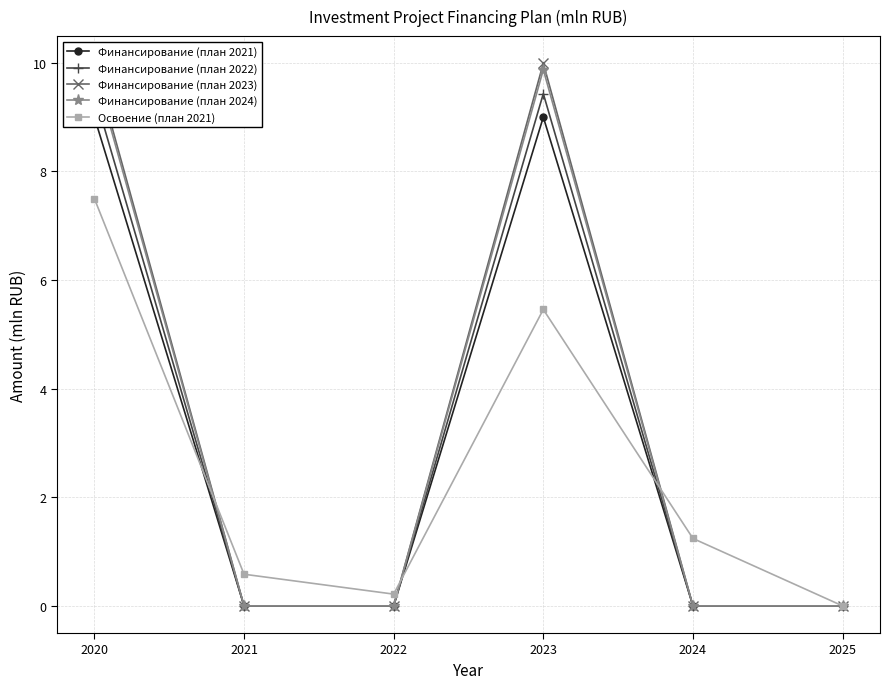

How many lines are shown in the chart?

5